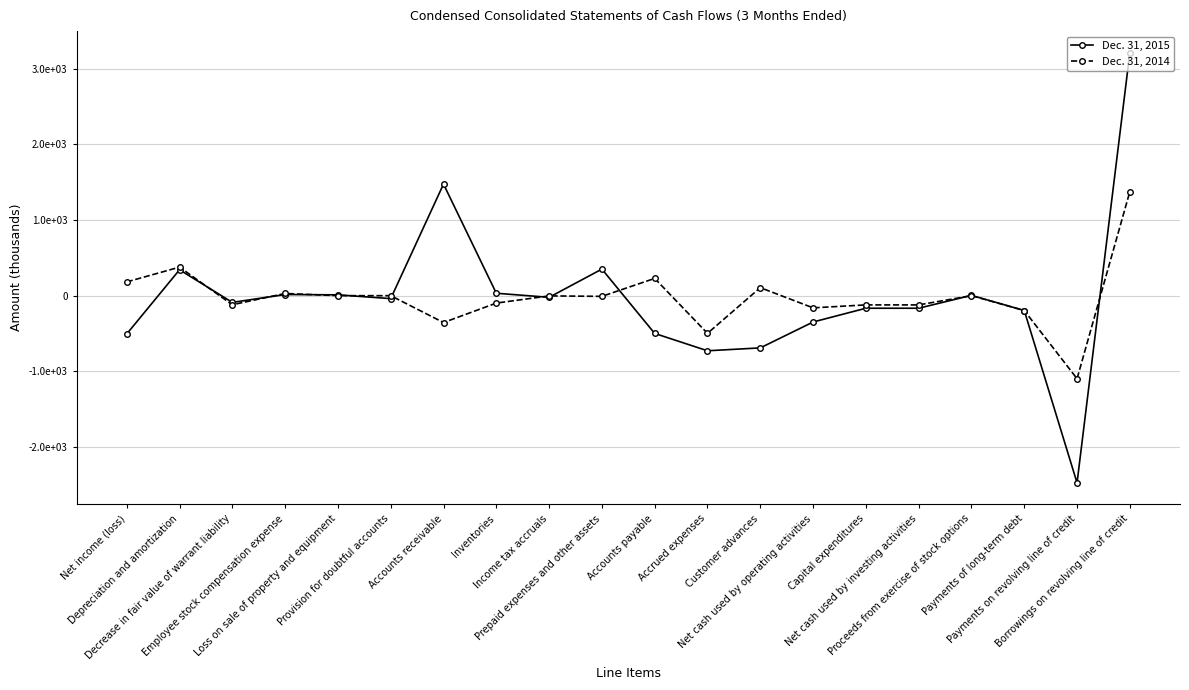

How many interior local valleys does the Dec. 31, 2015 series have?

5